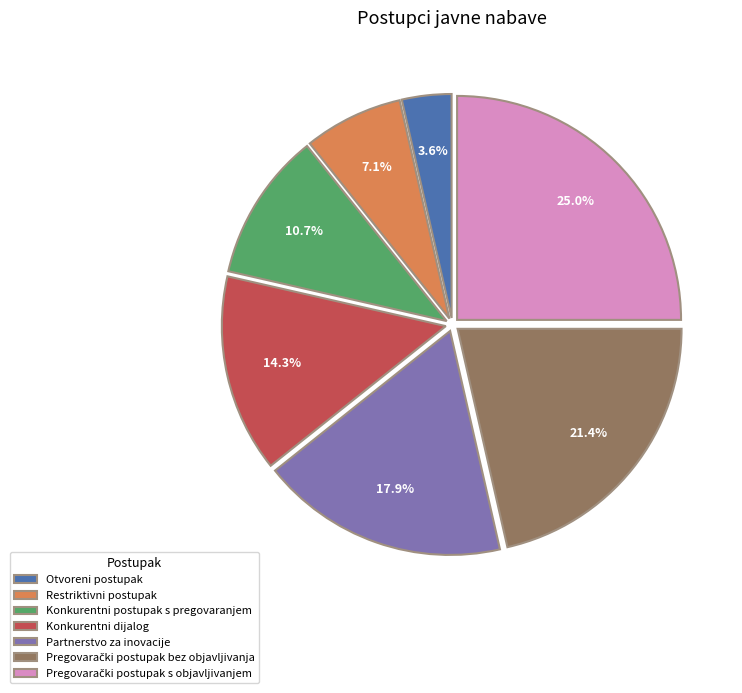

Count the number of slices in the pie.

7